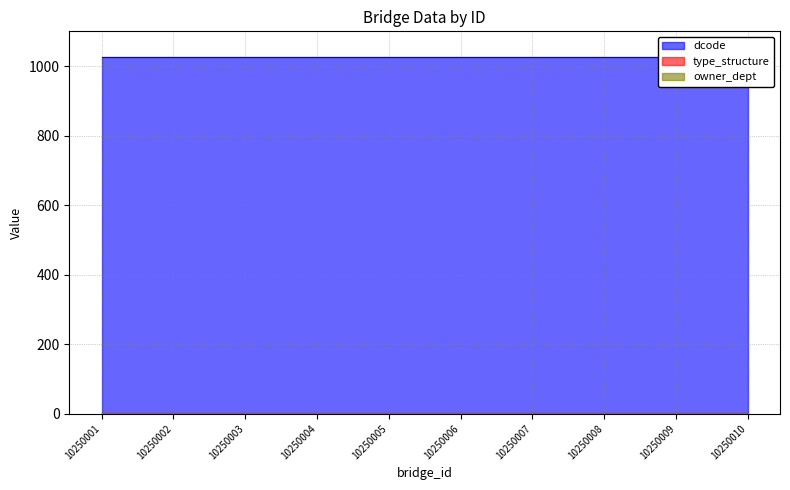

What is the value of the type_structure point at the 4th from the left?

1